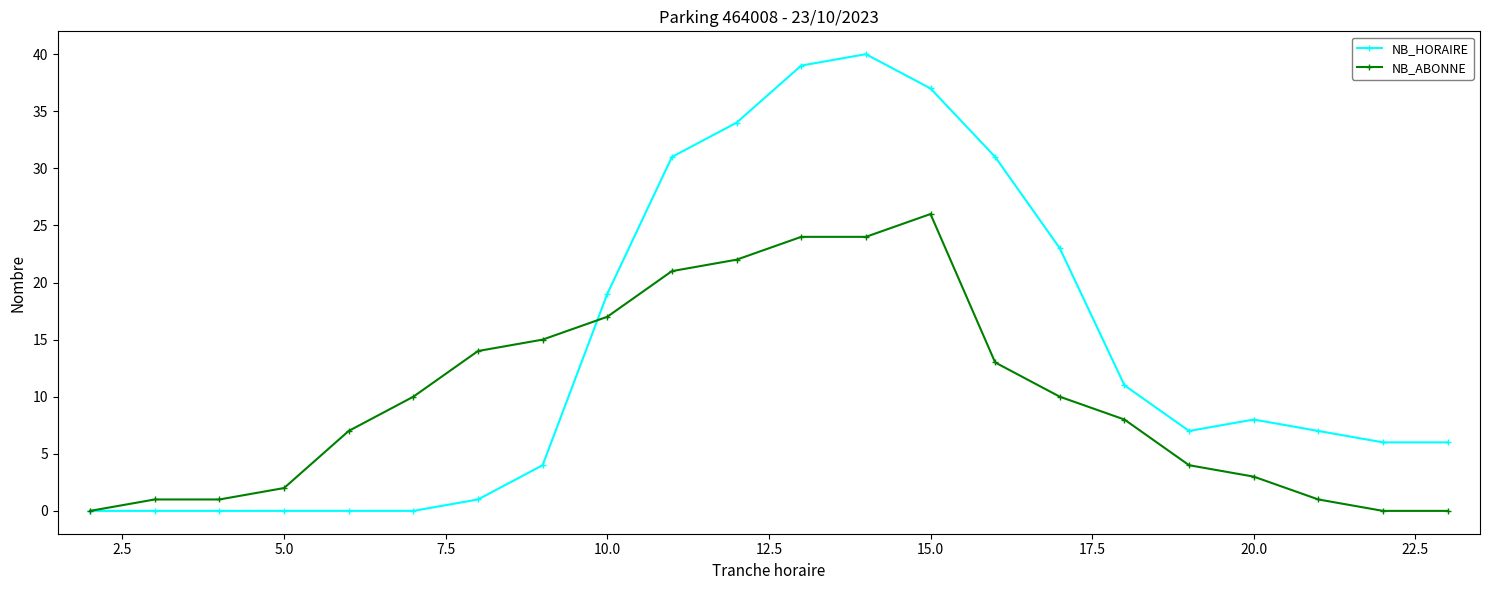

Which series has the largest total across all categories?

NB_HORAIRE